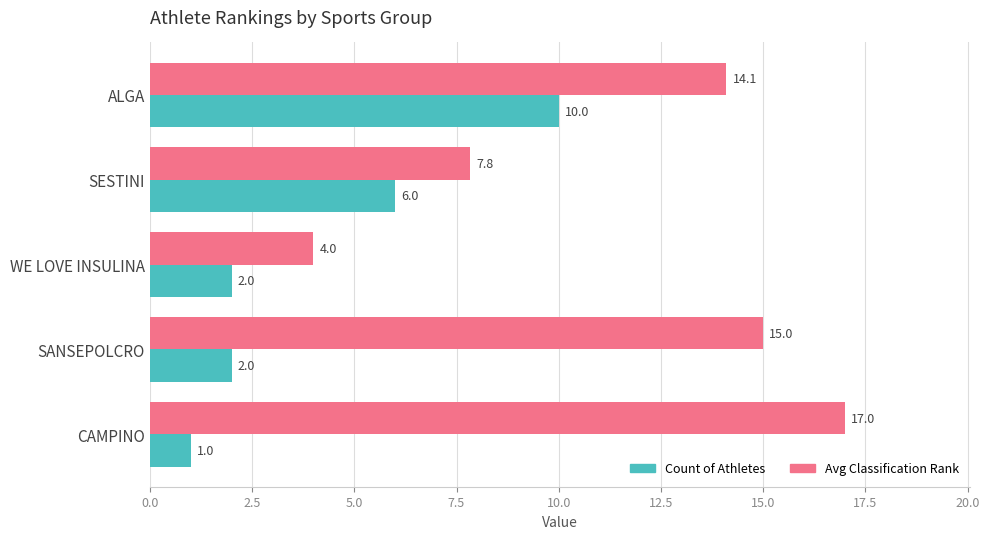

What is the maximum value for Avg Classification Rank?

17.0